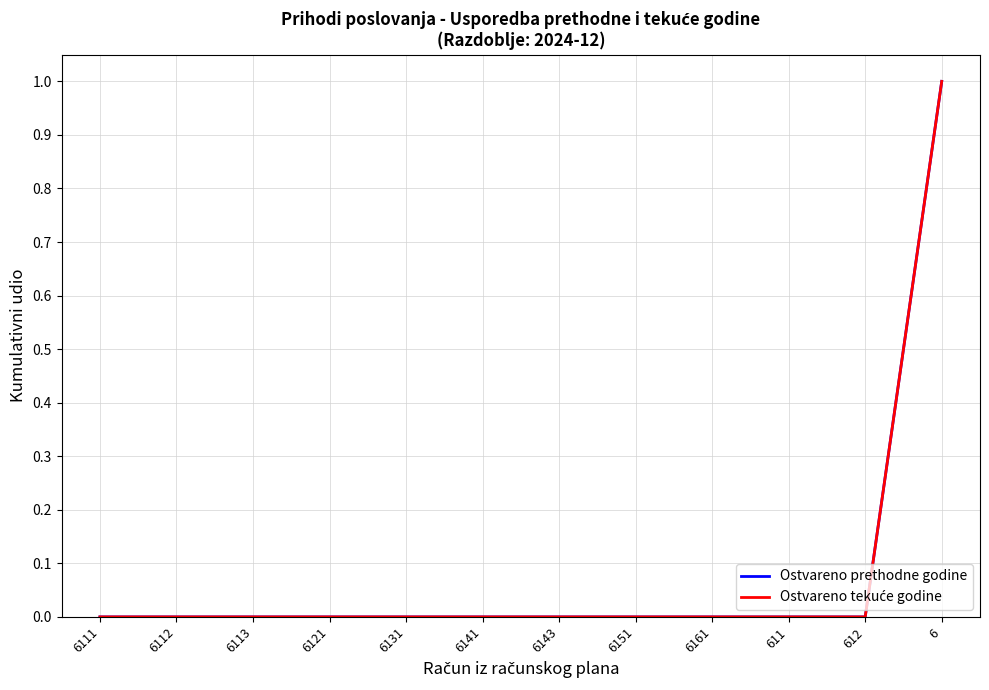

Rank the categories by Ostvareno tekuće godine value from highest to lowest.

6, 6111, 6112, 6113, 6121, 6131, 6141, 6143, 6151, 6161, 611, 612